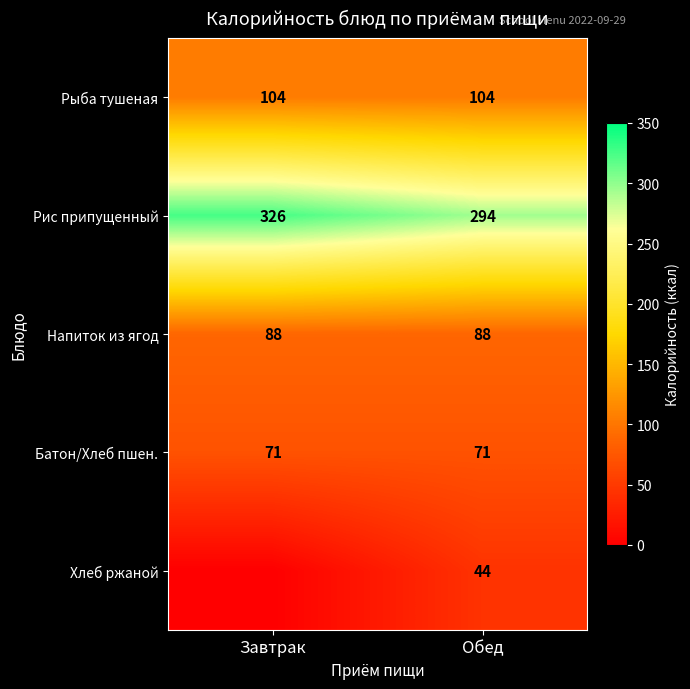

At Обед, list the series in order from largest to smallest.

Рис припущенный, Рыба тушеная, Напиток из ягод, Батон/Хлеб пшен., Хлеб ржаной